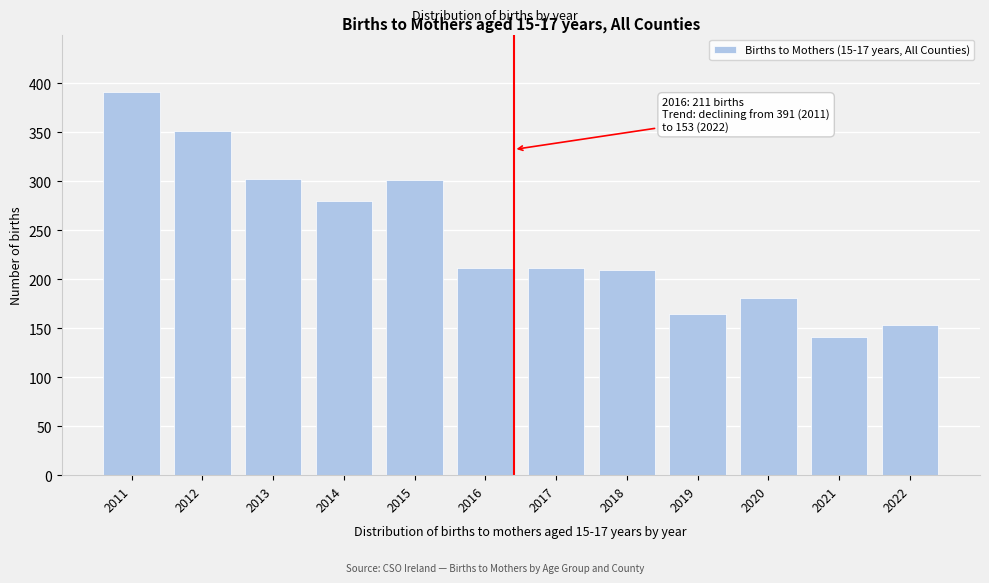

What is the sum of all values?

2895